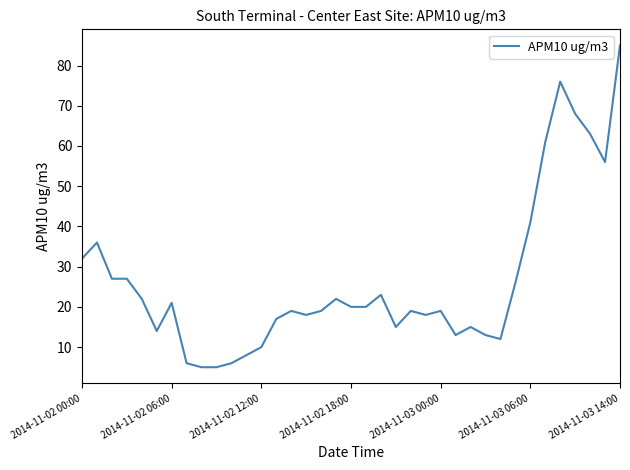

What is the difference between the maximum and minimum values?

80